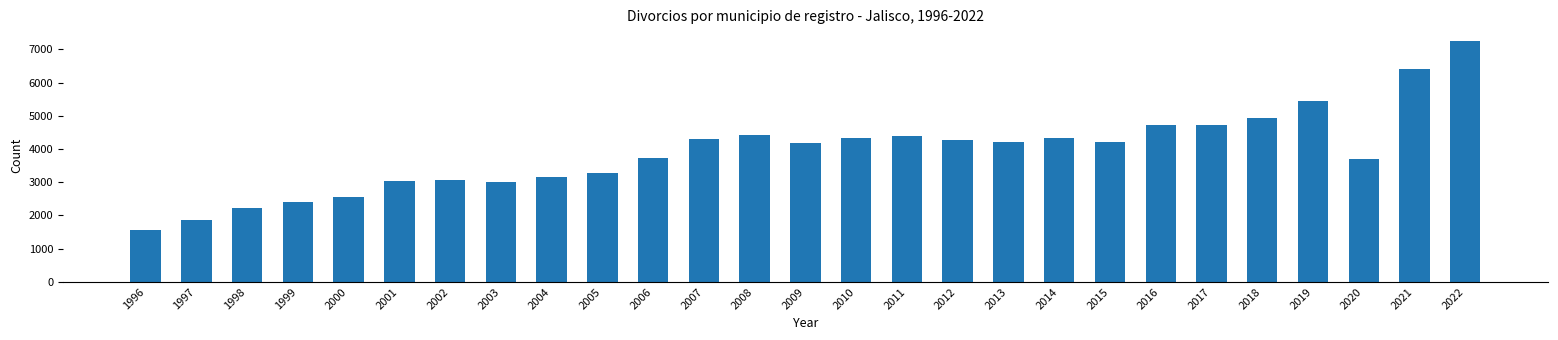

The chart shows a value of 3034 at 1997. True or false?

False